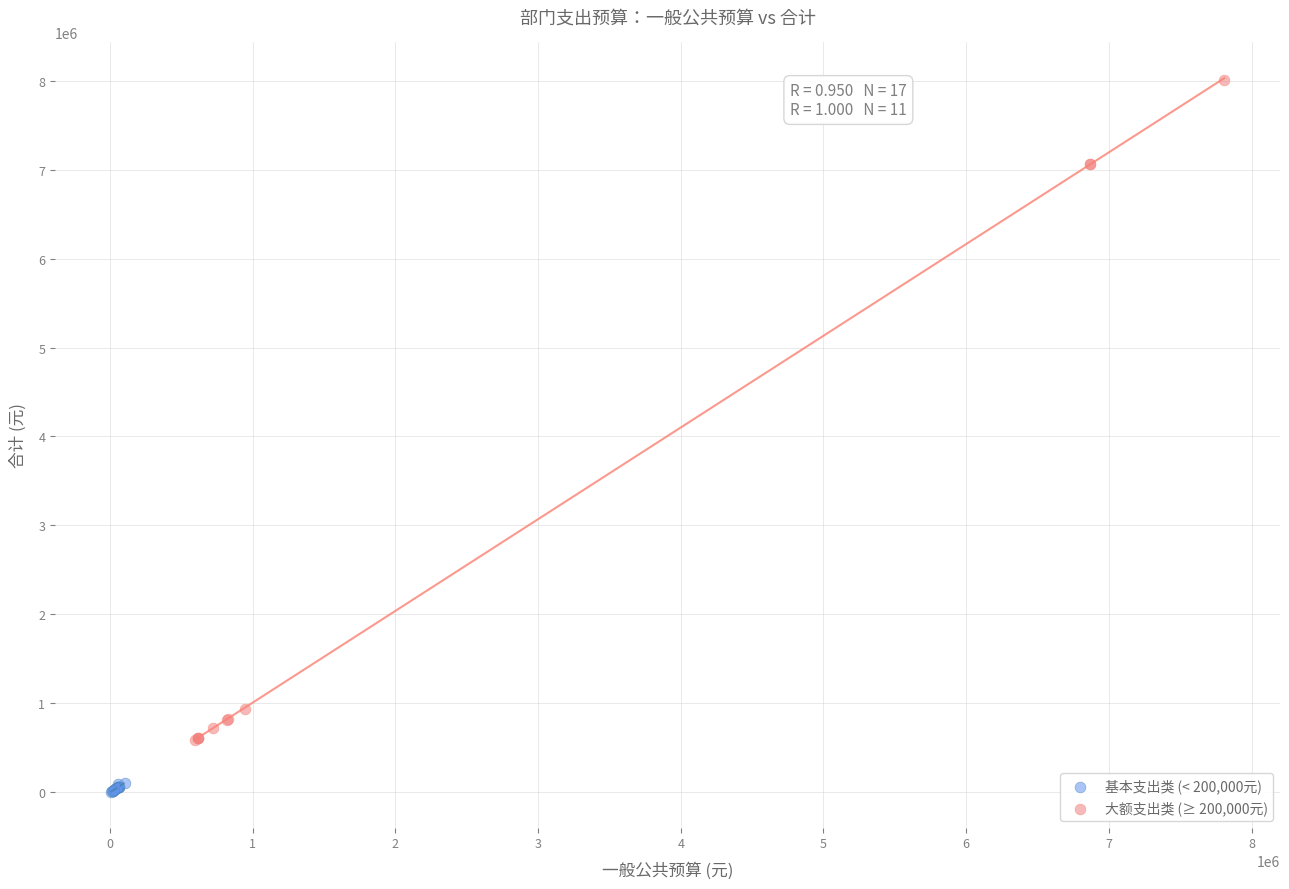

Which series reaches the minimum Y coordinate?

基本支出类 (< 200,000元)